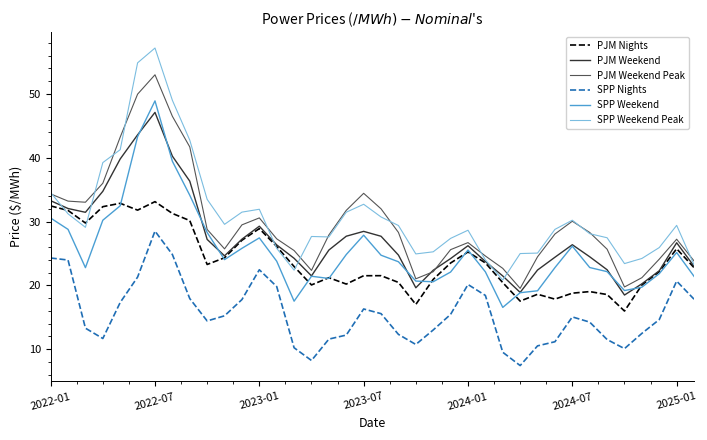

What is the minimum value for SPP Weekend Peak?

20.8